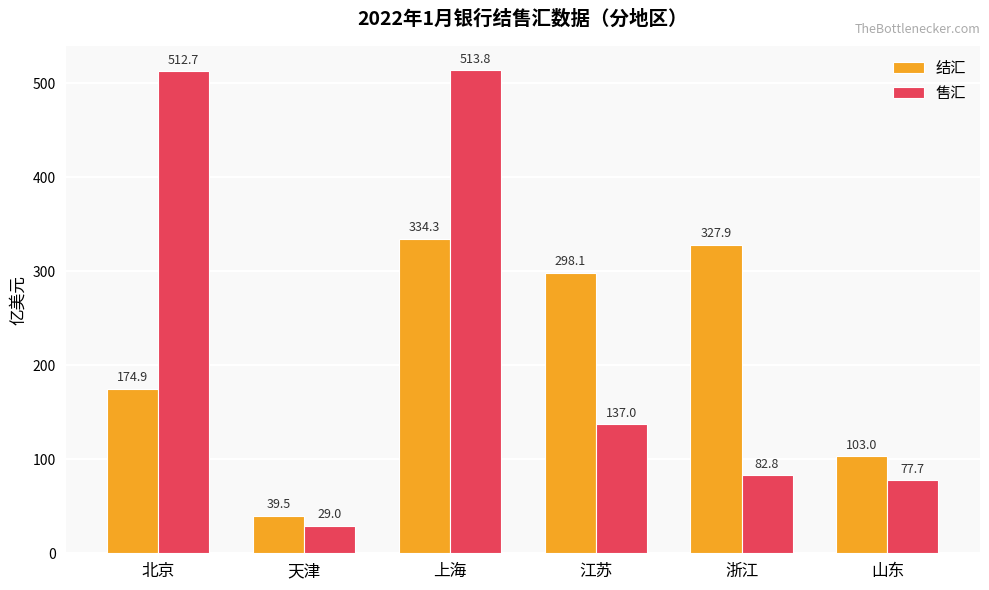

How many values in the 售汇 series are below 136?

3